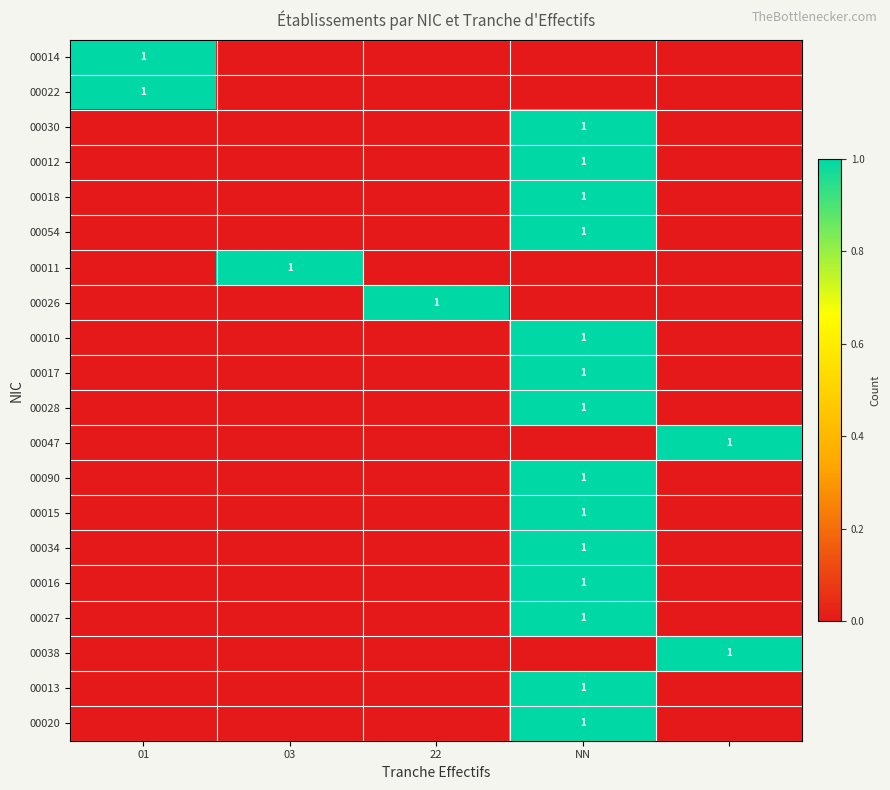

What is the sum of all 00016 values?

1